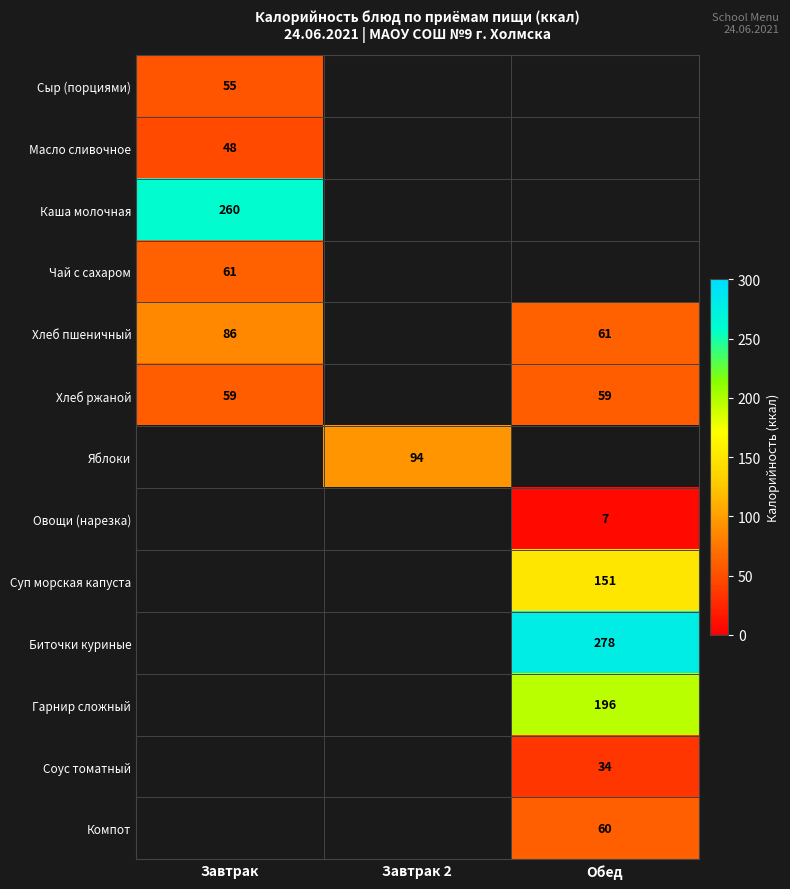

Is the value of Каша молочная at Завтрак greater than the value of Яблоки at Завтрак 2?

Yes